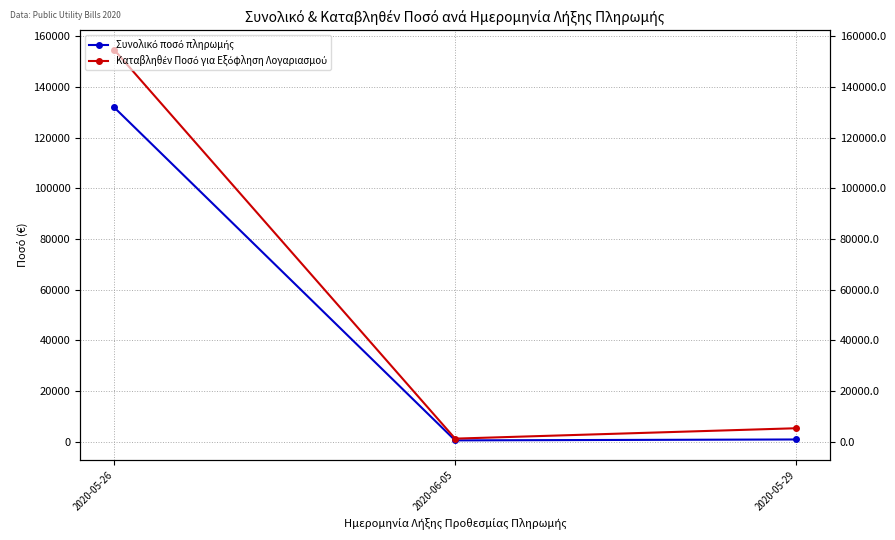

List the labels in order of Συνολικό ποσό πληρωμής value, largest first.

2020-05-26, 2020-05-29, 2020-06-05